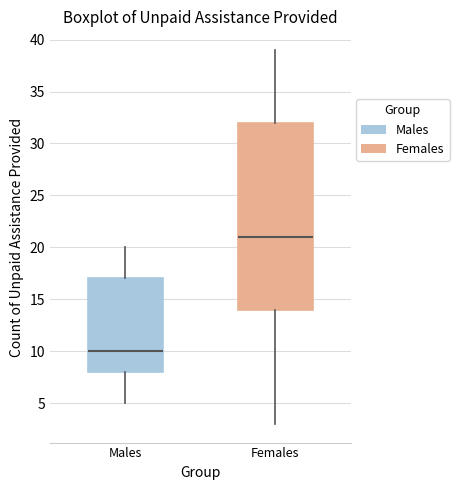

Reading left to right, read every box against the y-axis: the position of its median line, the range the box covers, and the ends of its whiskers. The values are not printed on the chart, so give them approximately, as read against the axis.

Males: median 10, box 8 to 17, whiskers 5 to 20
Females: median 21, box 14 to 32, whiskers 3 to 39